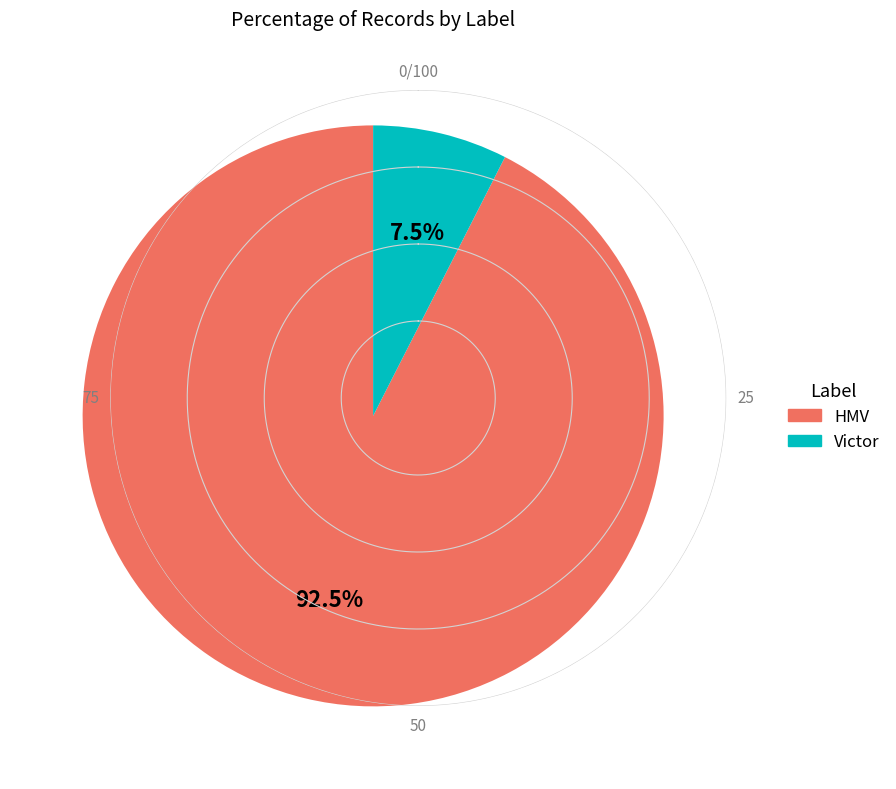

True or false: HMV accounts for 99% of the total.

False